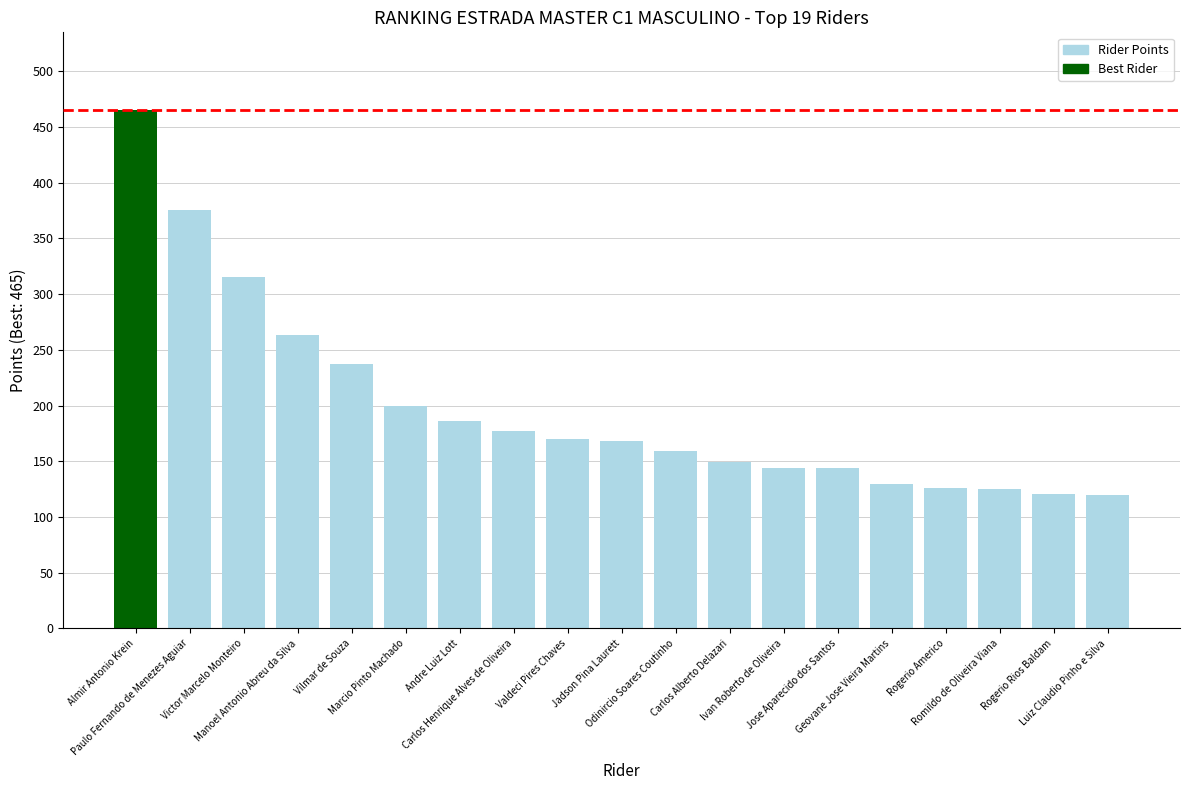

The chart shows a value of 200 at Marcio Pinto Machado. True or false?

True